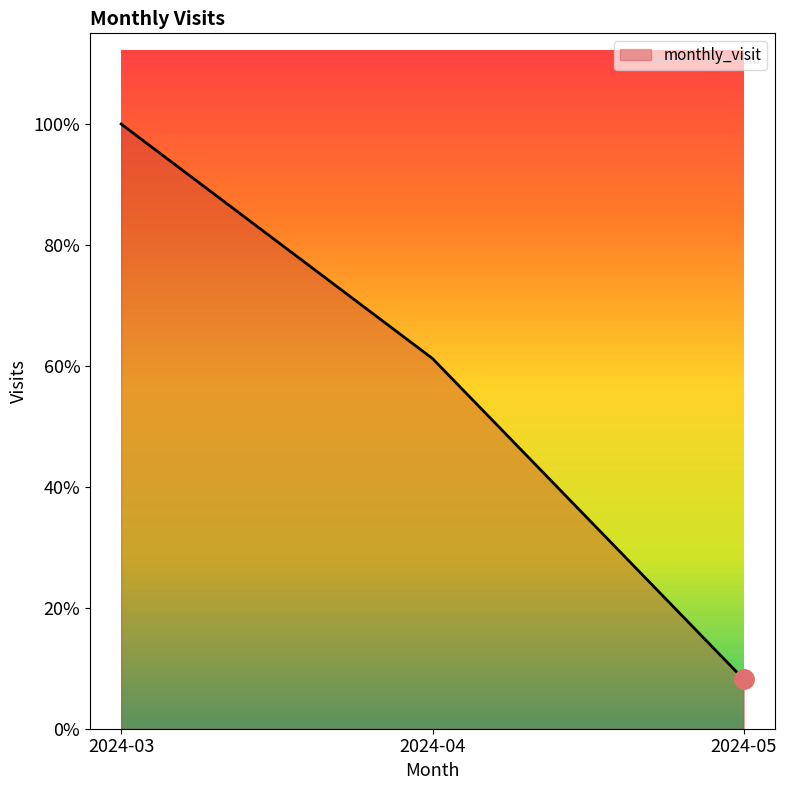

Between 2024-04 and 2024-03, which is larger?

2024-03